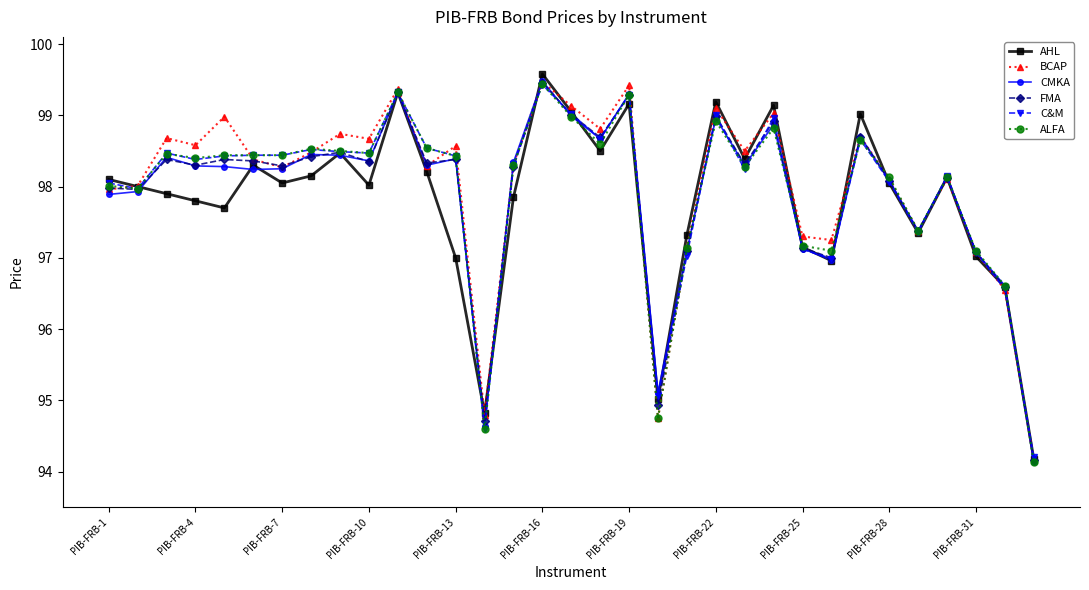

What is the sum of all ALFA values?

3231.5